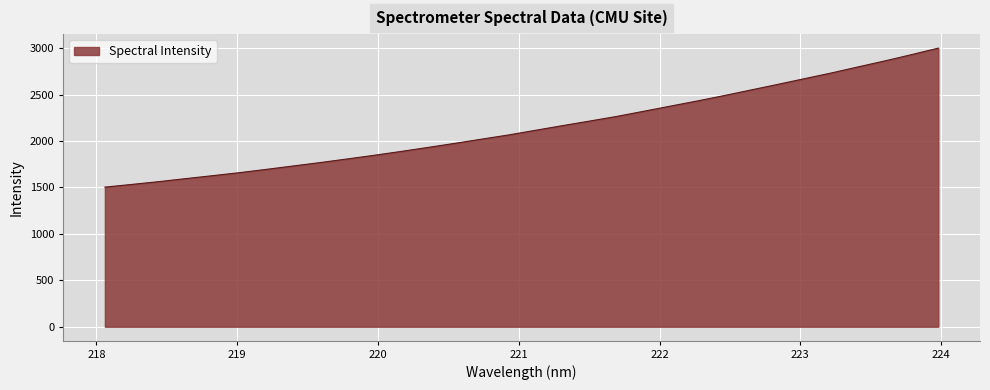

What is the minimum value shown in the chart?

1504.1